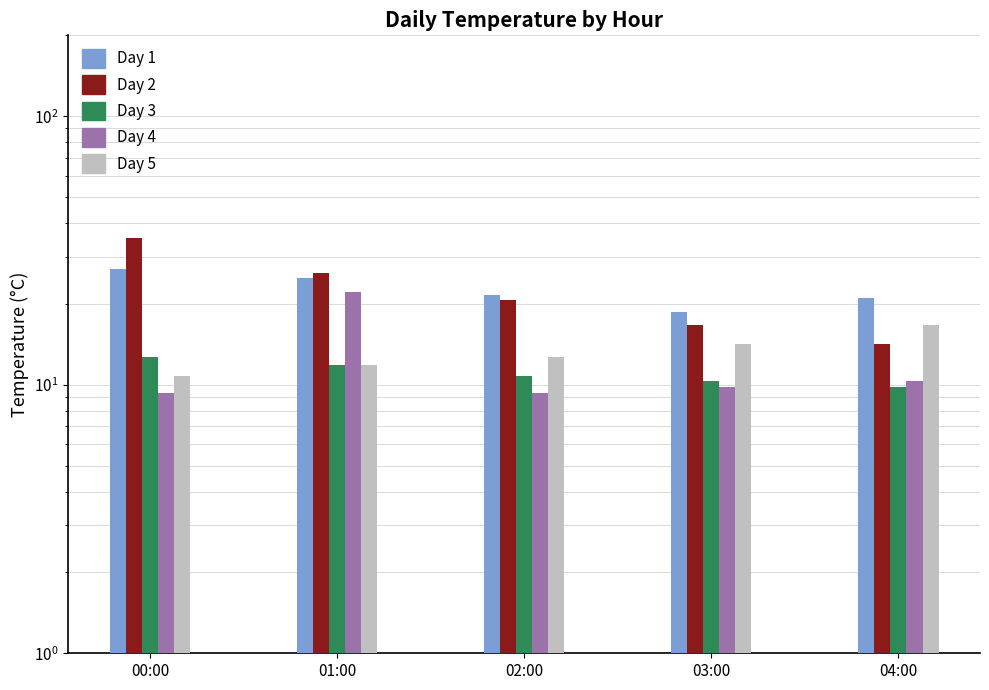

What is the difference between the highest and lowest values at 00:00?

26.0